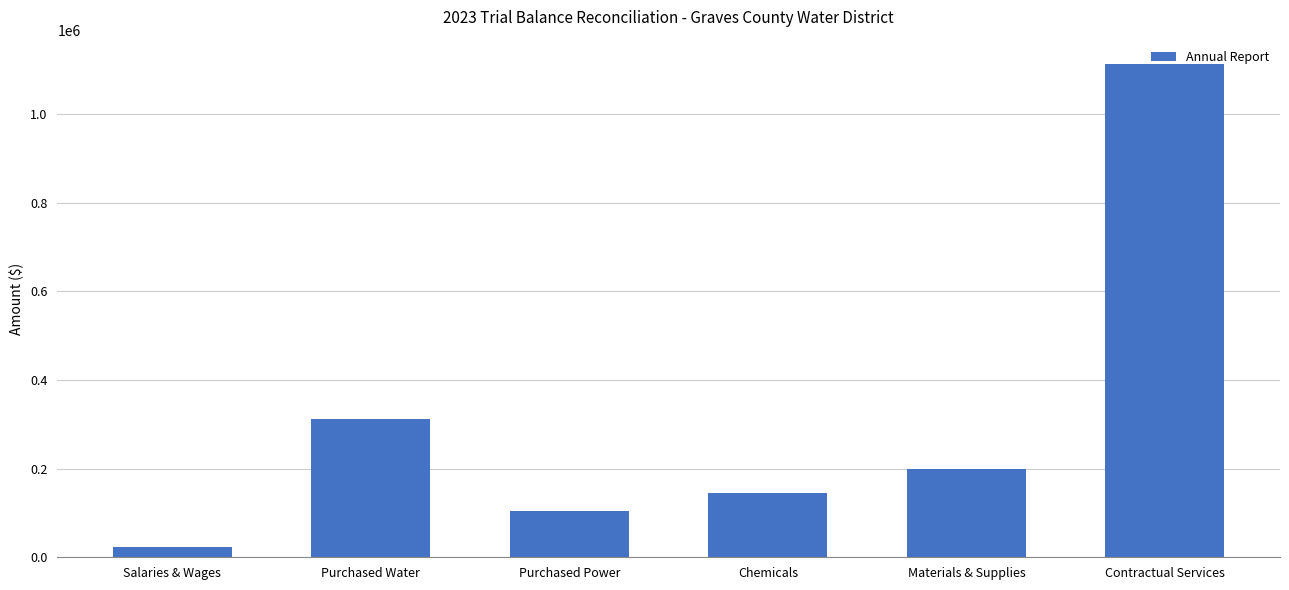

What is the minimum value shown in the chart?

22225